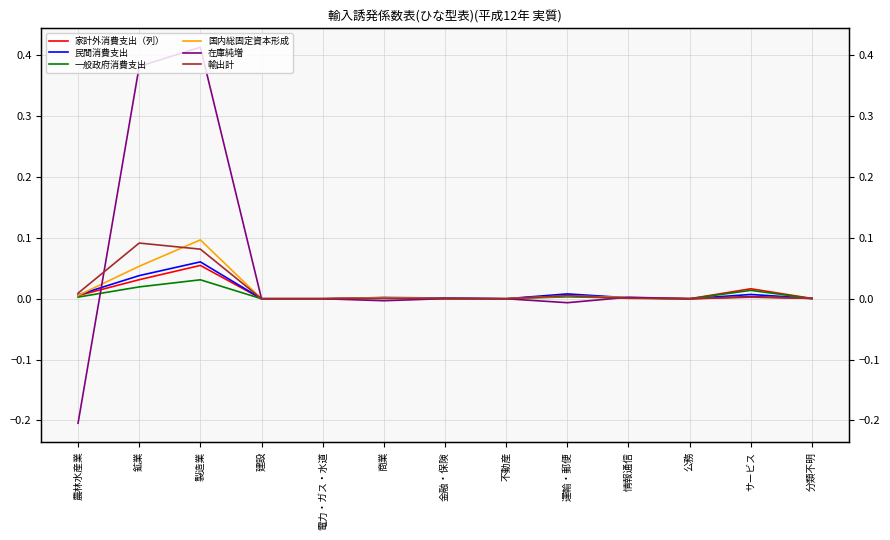

Is it true that 一般政府消費支出 equals 0.0 at 公務?

False